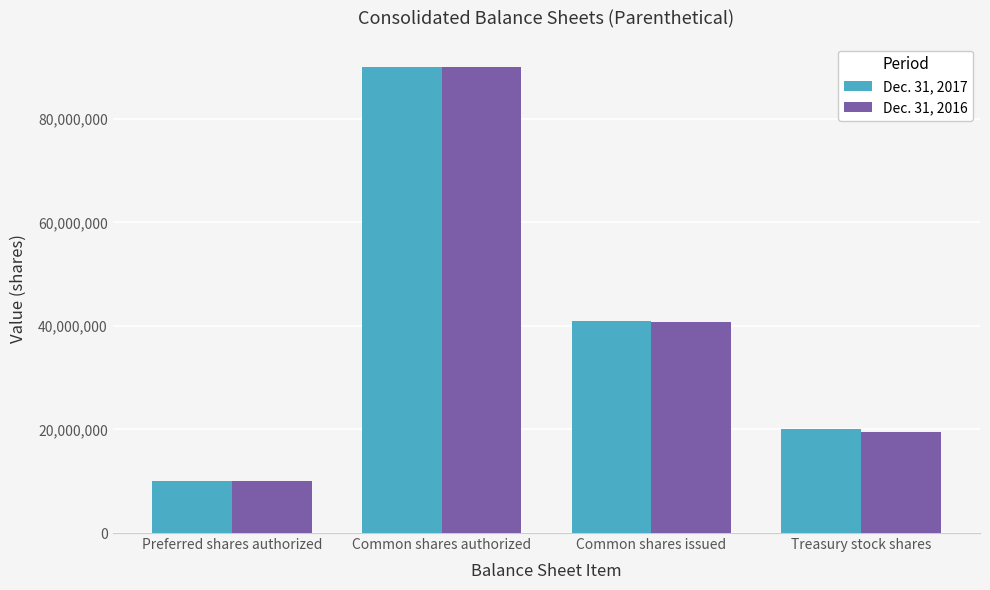

Reading left to right, list all the values displayed in this chart.

Dec. 31, 2017: Preferred shares authorized=10000000	Common shares authorized=90000000	Common shares issued=40969987	Treasury stock shares=20156962
Dec. 31, 2016: Preferred shares authorized=10000000	Common shares authorized=90000000	Common shares issued=40750765	Treasury stock shares=19497596